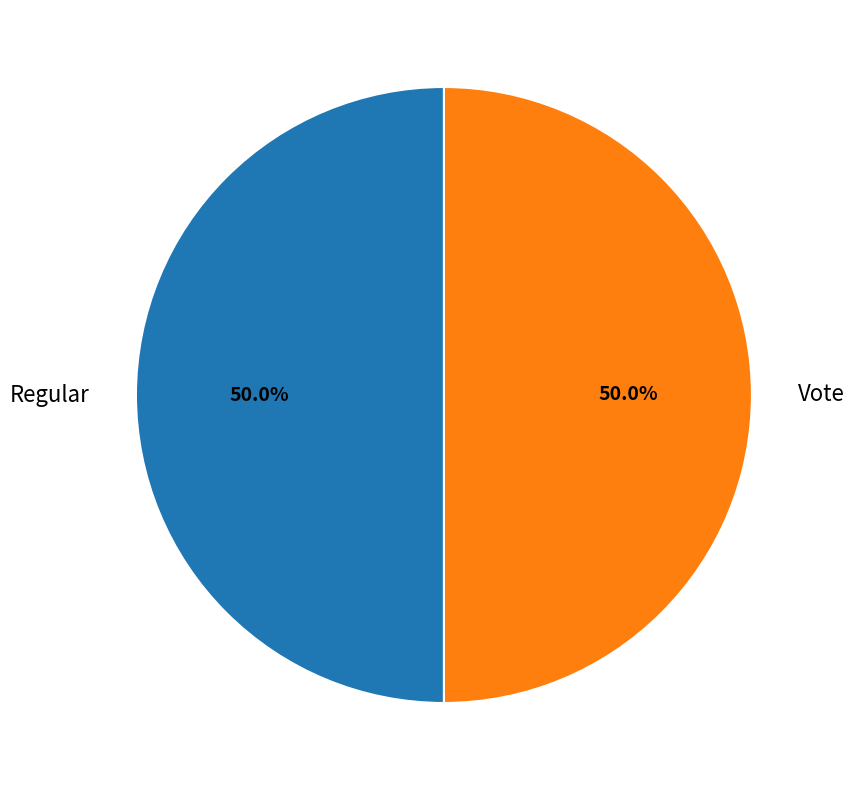

Approximately how many times larger is the value at Regular compared to Vote?

1.0